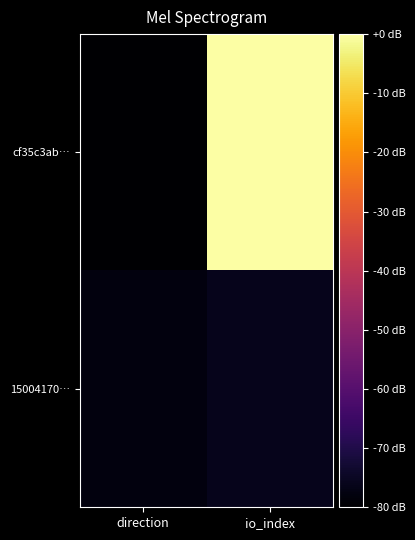

Which label corresponds to the largest value in the chart?

io_index